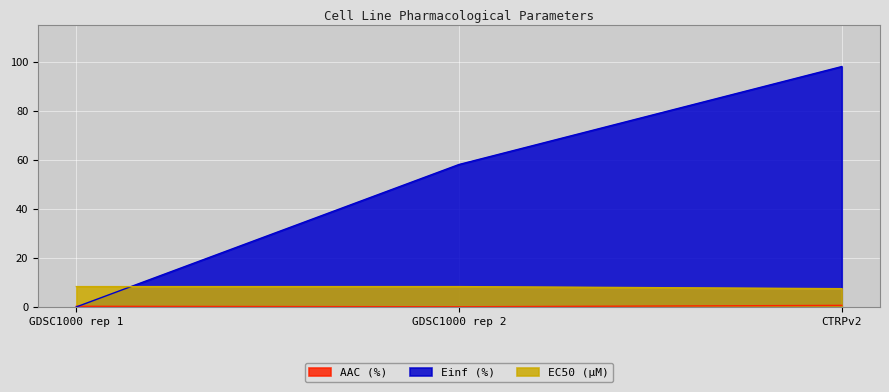

What position from the left is GDSC1000 rep 2?

2